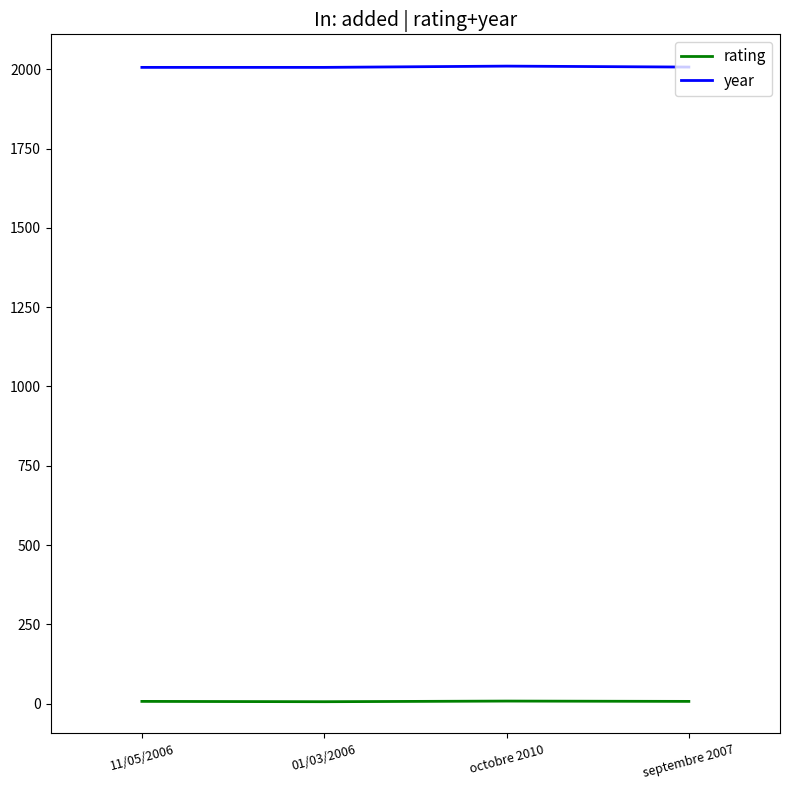

What is the total value across all series at octobre 2010?

2018